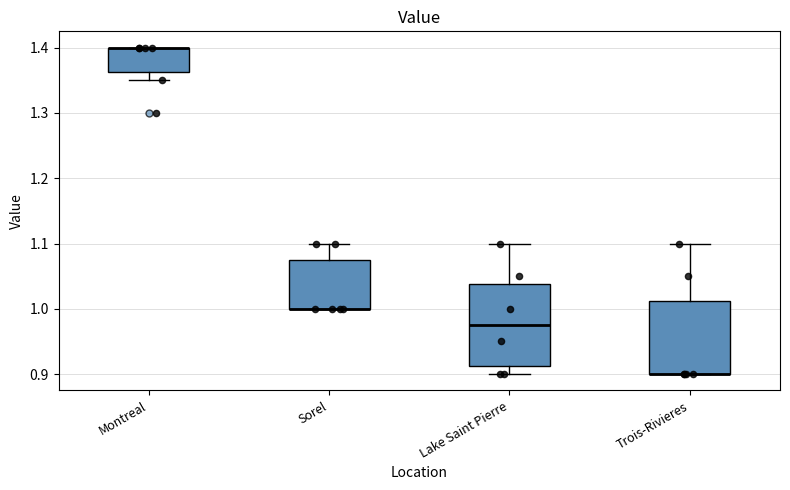

Where does the lower whisker of the box for Lake Saint Pierre end on the y-axis? The values are not printed on the chart, so give them approximately, as read against the axis.

0.90